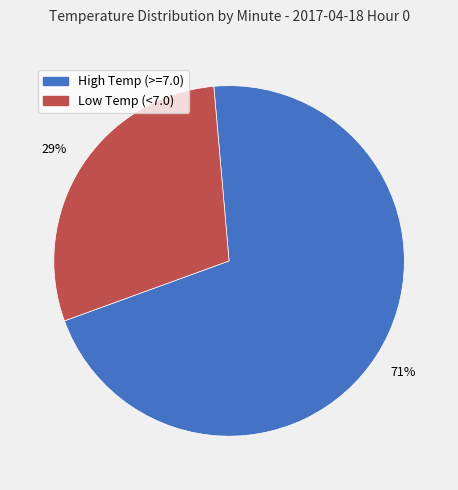

Does Low Temp (<7.0) account for over 50% of the chart?

No